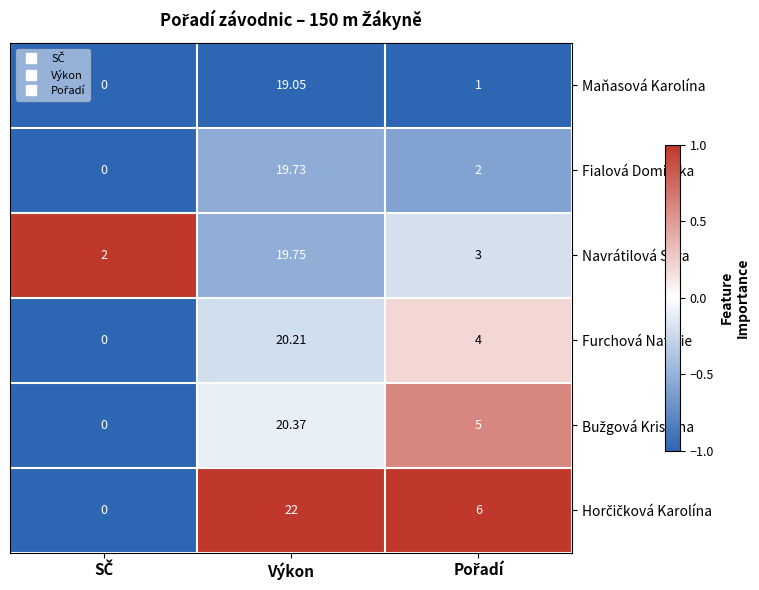

How many distinct data groups are displayed?

6